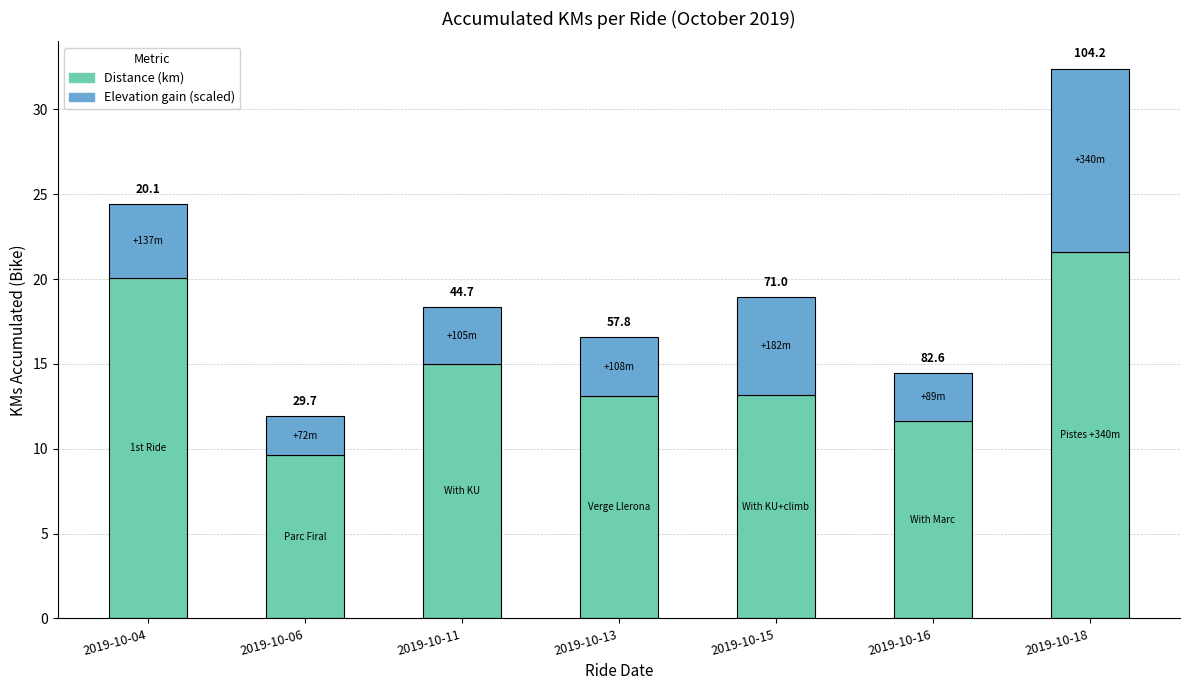

Does the chart contain any negative values?

No